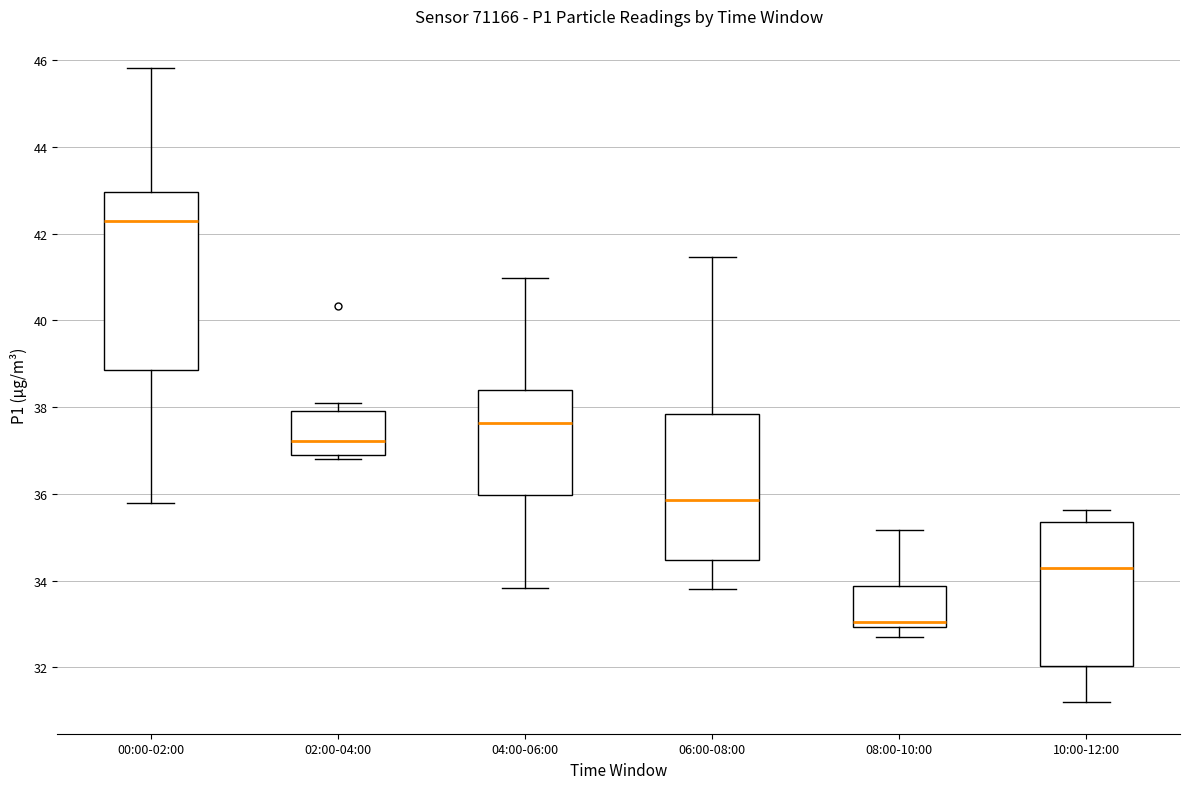

Reading left to right, read every box against the y-axis: the position of its median line, the range the box covers, and the ends of its whiskers. The values are not printed on the chart, so give them approximately, as read against the axis.

00:00-02:00: median 42.4, box 38.8 to 43.0, whiskers 35.8 to 45.8
02:00-04:00: median 37.2, box 36.8 to 38.0, whiskers 36.8 (just below the box's lower edge) to 38.2
04:00-06:00: median 37.6, box 36.0 to 38.4, whiskers 33.8 to 41.0
06:00-08:00: median 35.8, box 34.4 to 37.8, whiskers 33.8 to 41.4
08:00-10:00: median 33.0 (just above the box's lower edge), box 33.0 to 33.8, whiskers 32.8 to 35.2
10:00-12:00: median 34.4, box 32.0 to 35.4, whiskers 31.2 to 35.6